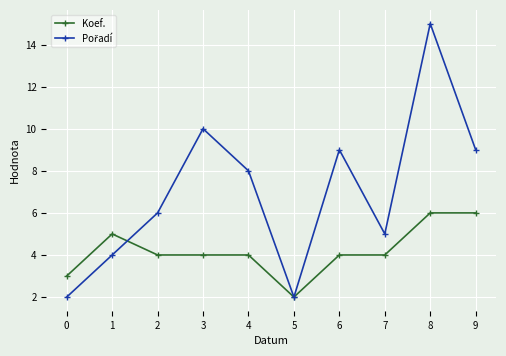

What is the sum of the Koef. values at 6 and 4?

8